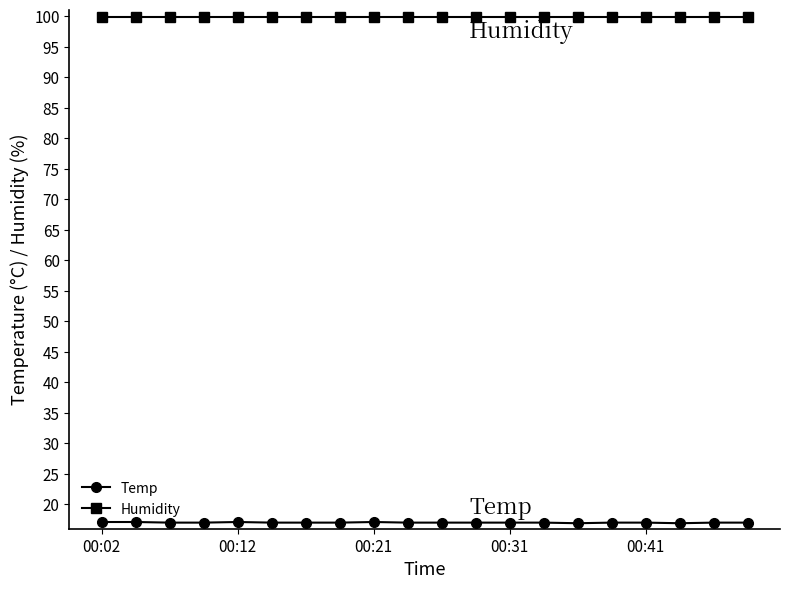

What is the value of the Humidity point at the 14th from the left?

99.9